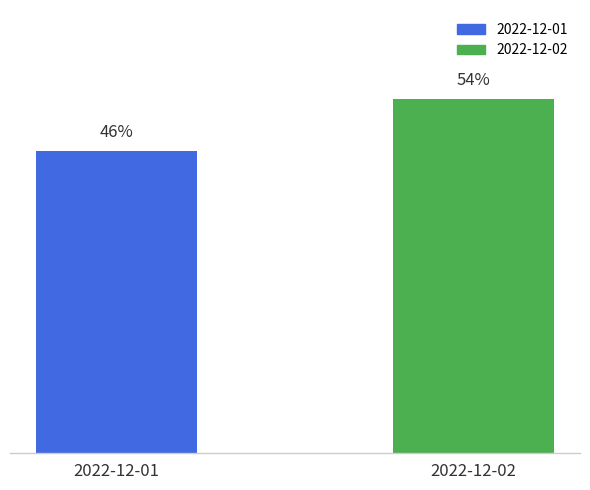

At which label is the value closest to 50?

2022-12-01